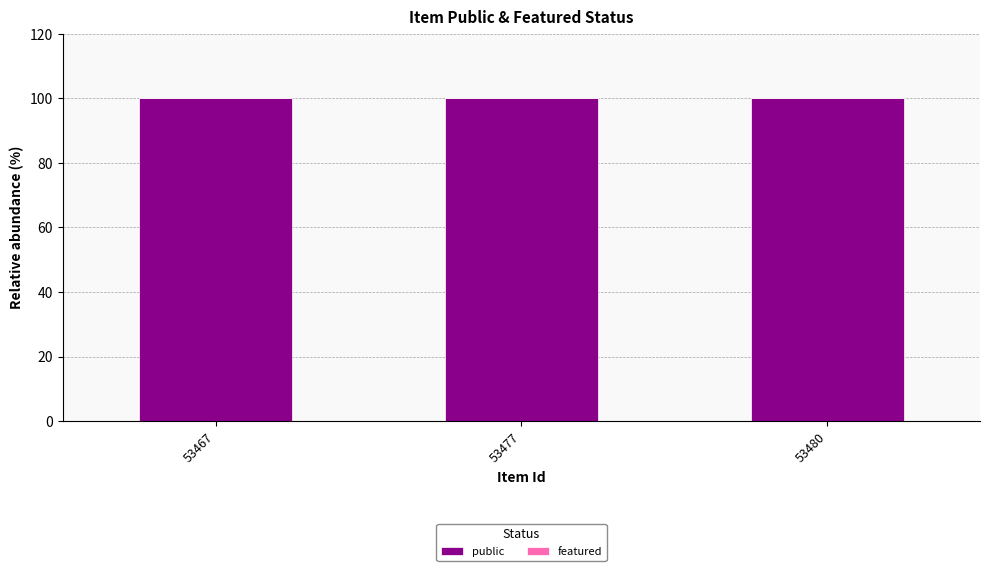

At which label is featured closest to 0?

53467